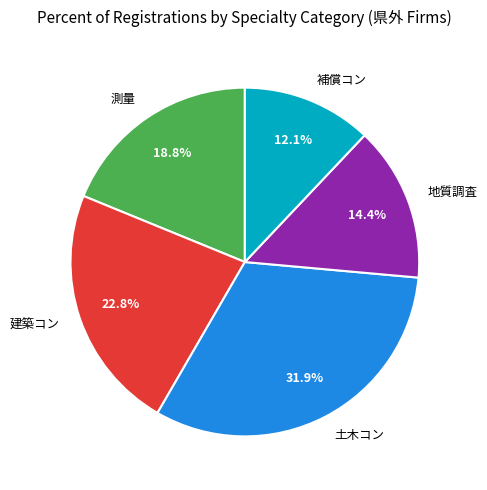

Is it true that 測量 is 19% of the pie?

True